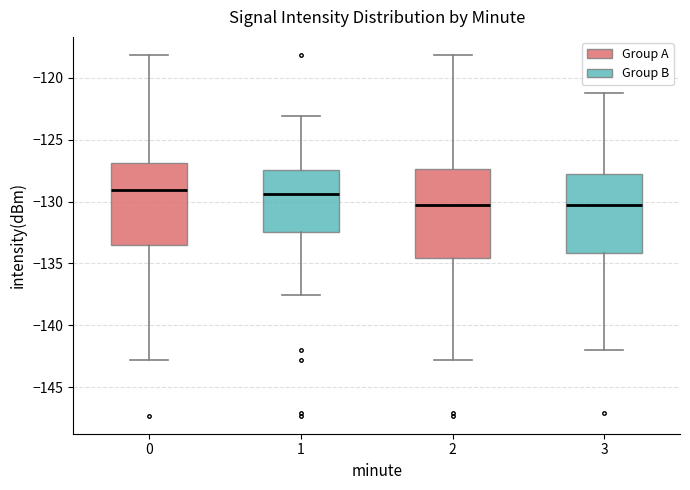

Reading left to right, read every box against the y-axis: the position of its median line, the range the box covers, and the ends of its whiskers. The values are not printed on the chart, so give them approximately, as read against the axis.

0: median -129.0, box -133.5 to -127.0, whiskers -143.0 to -118.0
1: median -129.5, box -132.5 to -127.5, whiskers -137.5 to -123.0
2: median -130.5, box -134.5 to -127.5, whiskers -143.0 to -118.0
3: median -130.5, box -134.0 to -128.0, whiskers -142.0 to -121.0